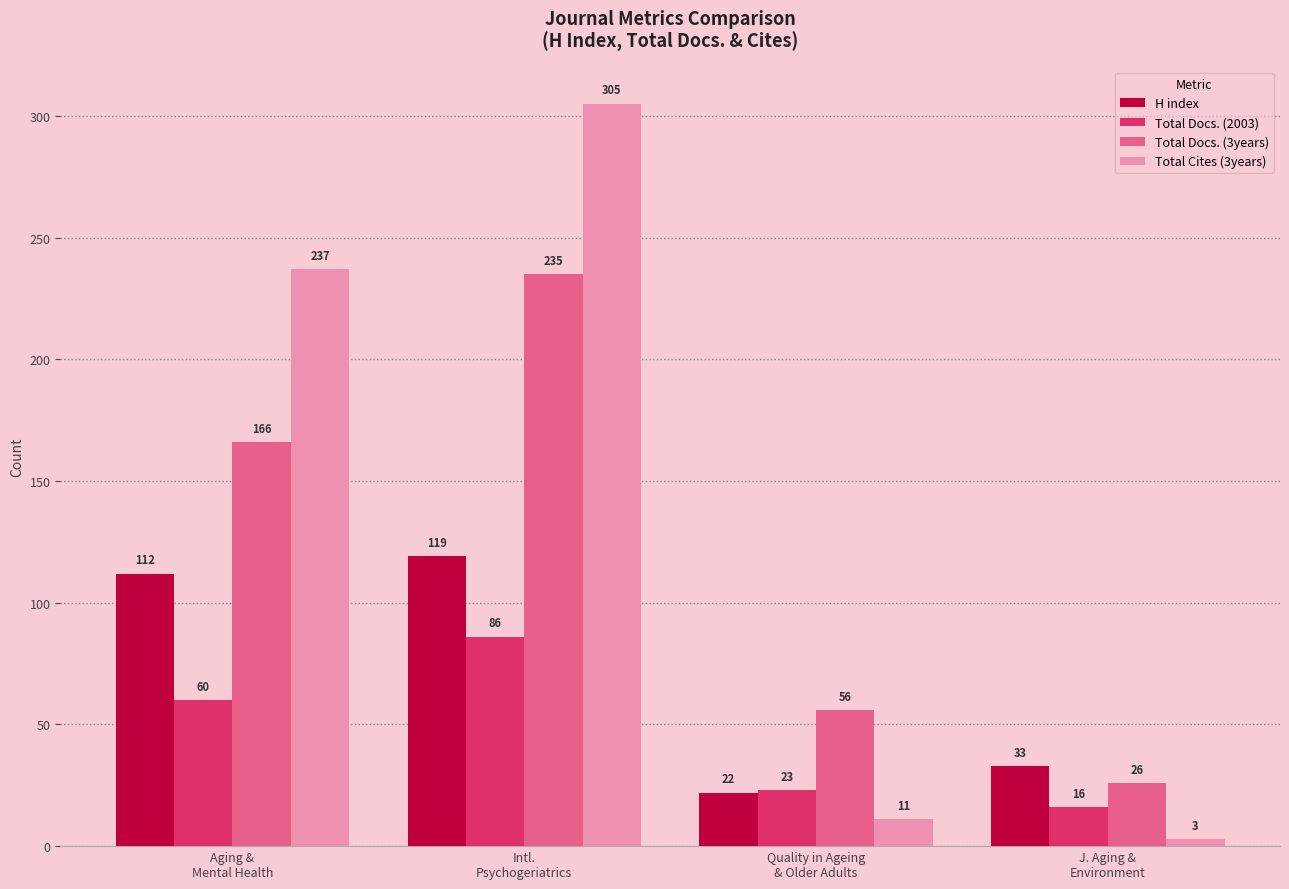

What position from the right is Aging &
Mental Health?

4